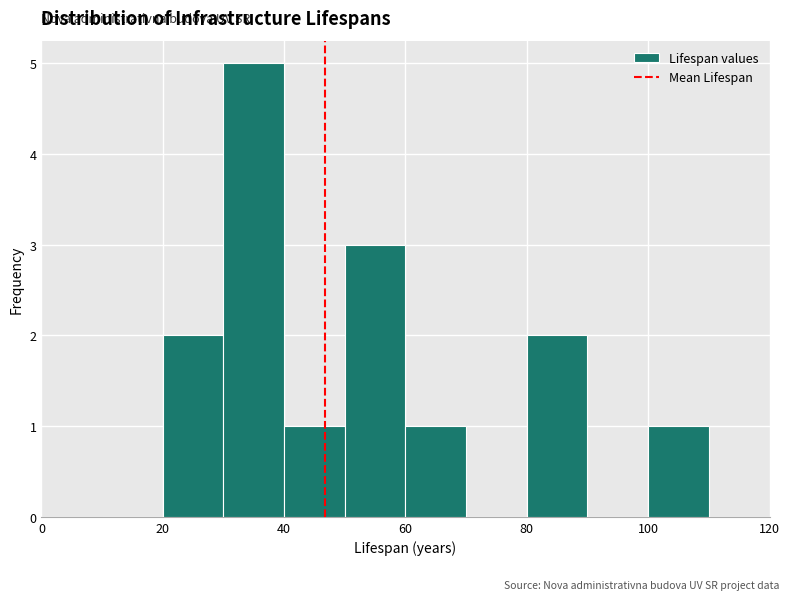

Reading left to right, transcribe this chart: for each bar, give the range it covers on the x-axis and its height. The values are not printed on the chart, so give them approximately, as read against the axis.

10 to 20: 0
20 to 30: 2
30 to 40: 5
40 to 50: 1
50 to 60: 3
60 to 70: 1
70 to 80: 0
80 to 90: 2
90 to 100: 0
100 to 110: 1